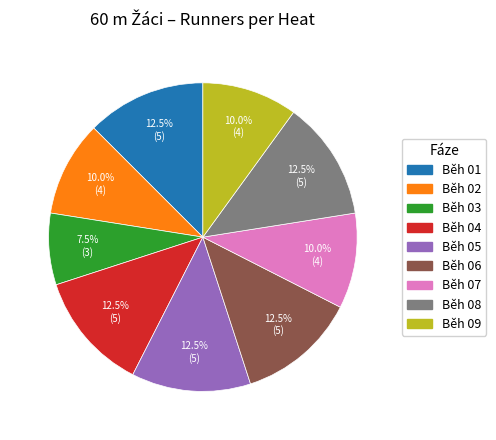

Does Běh 06 account for over 50% of the chart?

No